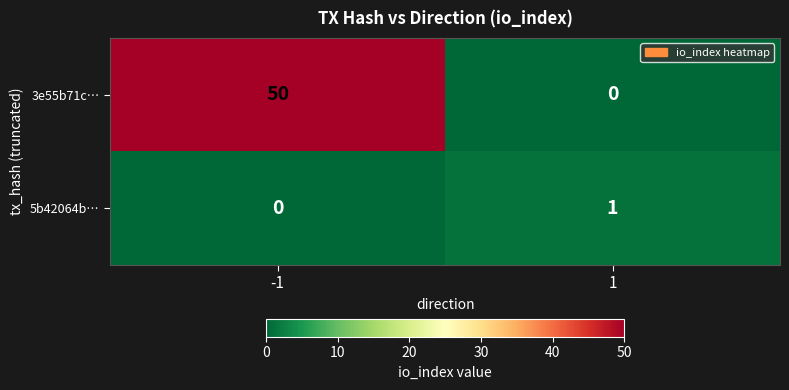

True or false: 5b42064b… has a value of 0 at -1.

True